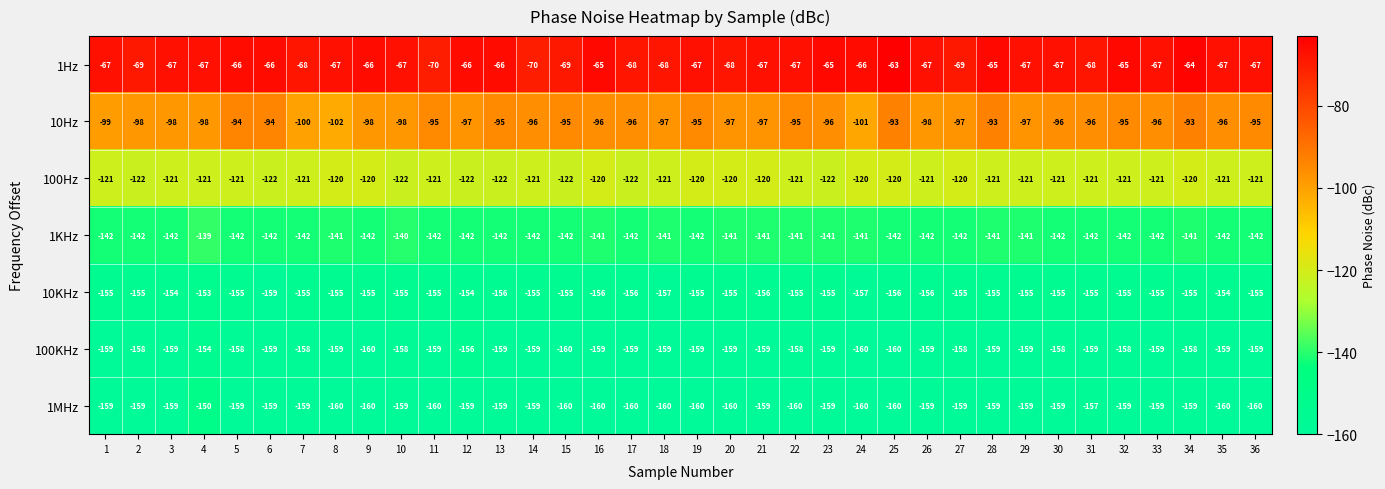

Between 20 and 28, which series saw the biggest shift?

10Hz